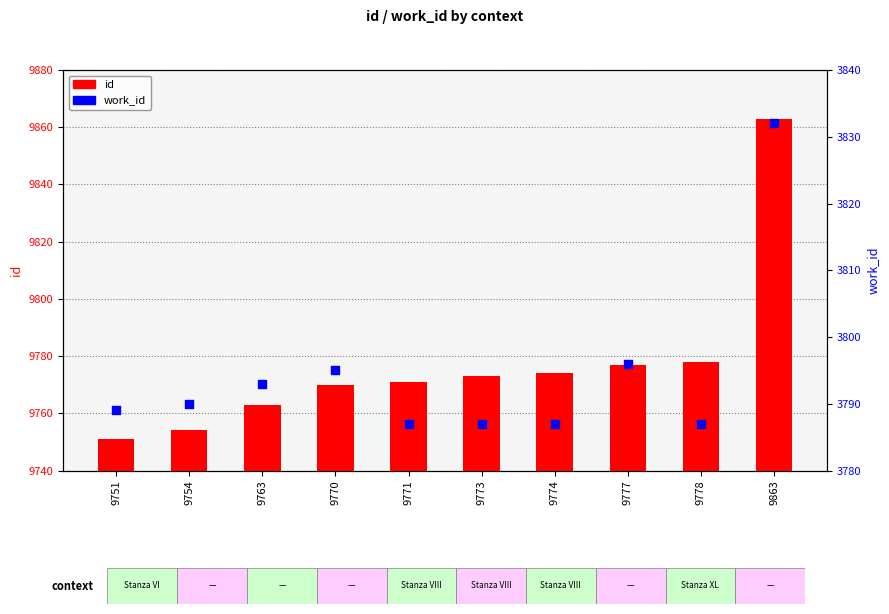

What are all the series names shown in the legend?

id, work_id